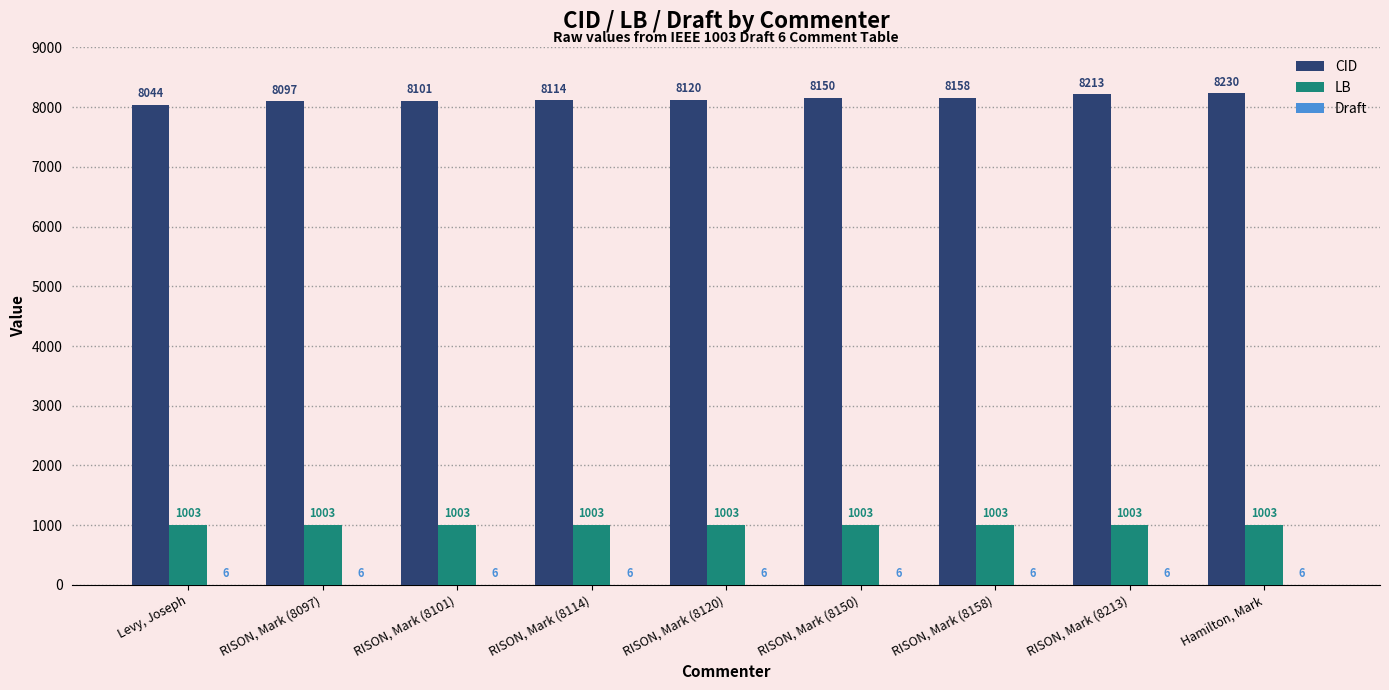

Which series changed the most between RISON, Mark (8120) and Hamilton, Mark?

CID